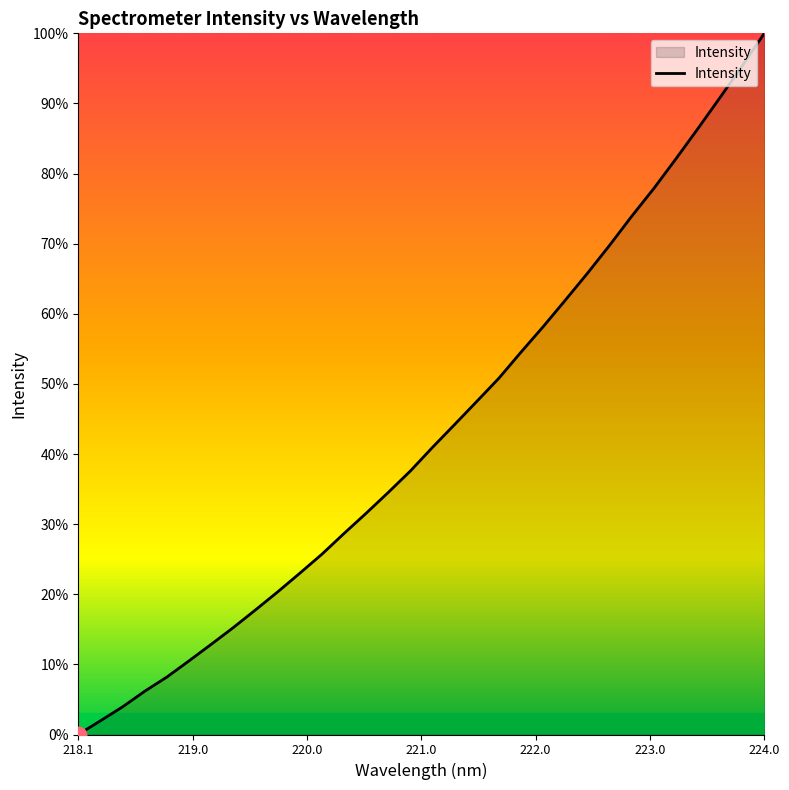

True or false: there are more than 2 points higher than both neighbors.

False